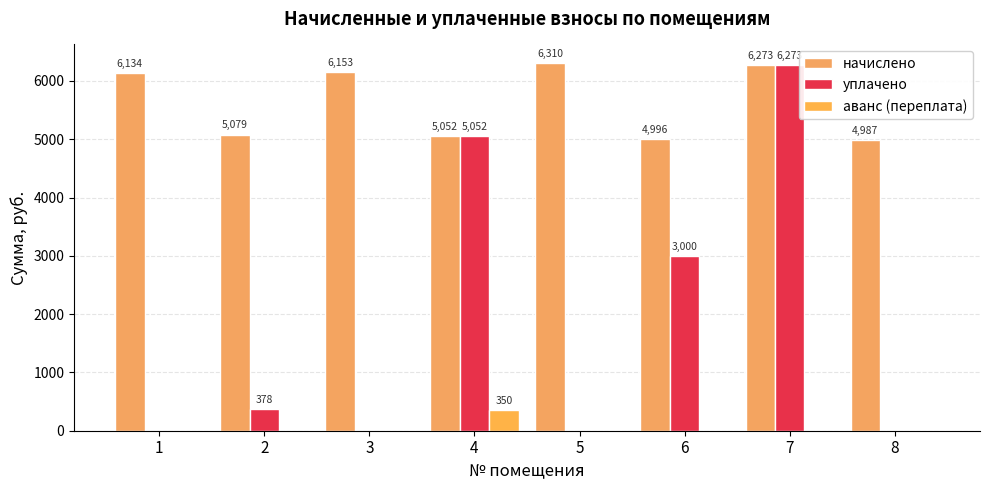

At which category does the chart reach its peak across all series?

5